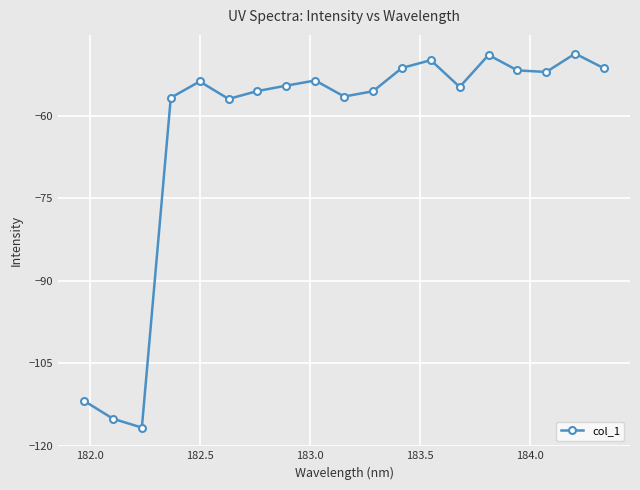

What is the sum of all values?

-1196.3